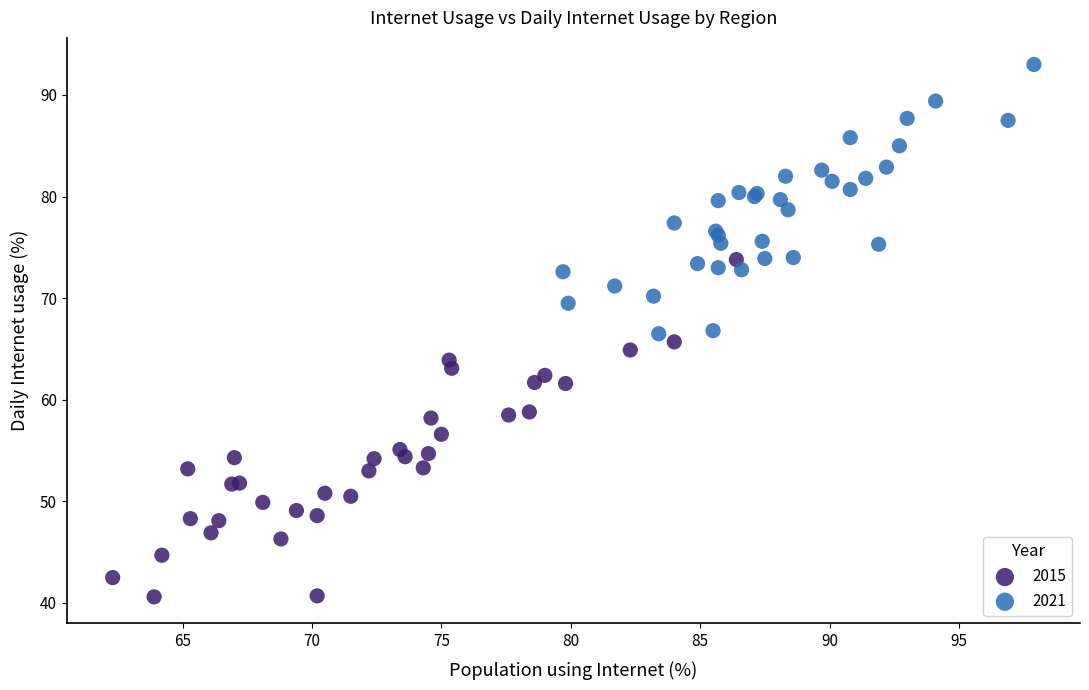

Which series reaches the maximum Y coordinate?

2021